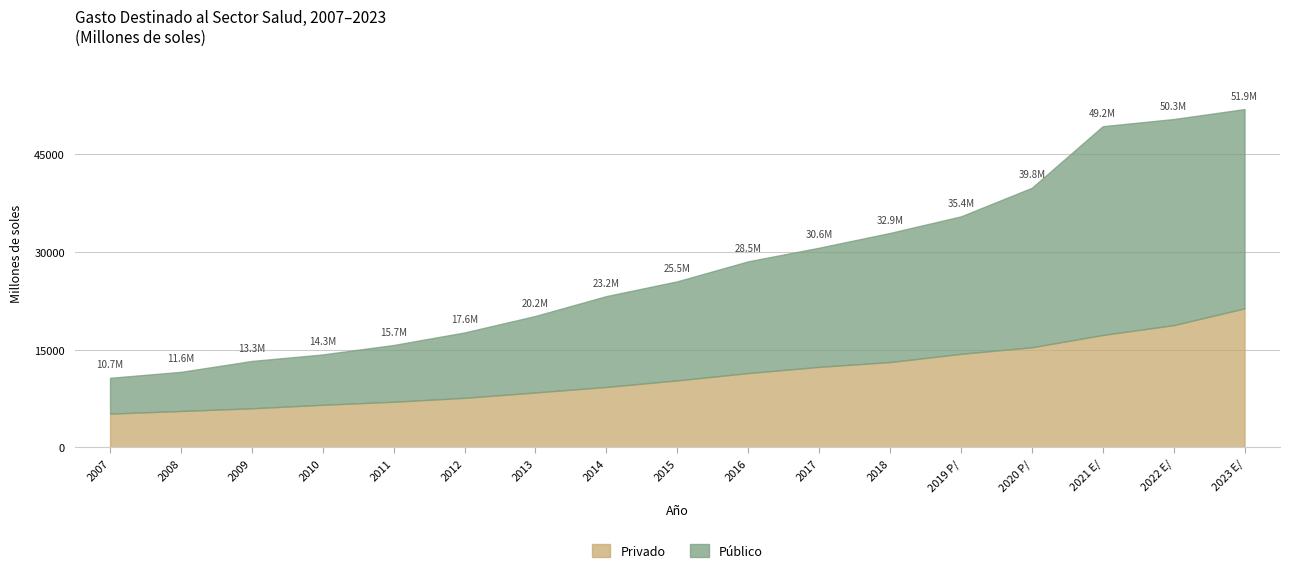

Which series has the largest total across all categories?

Público